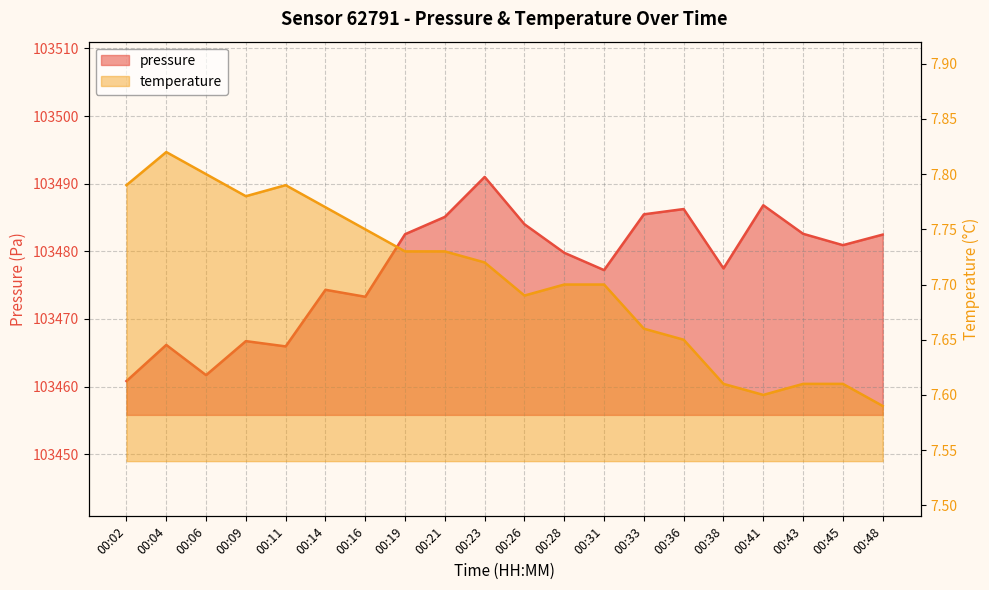

What is the difference between the maximum and second lowest values in the pressure series?

29.3